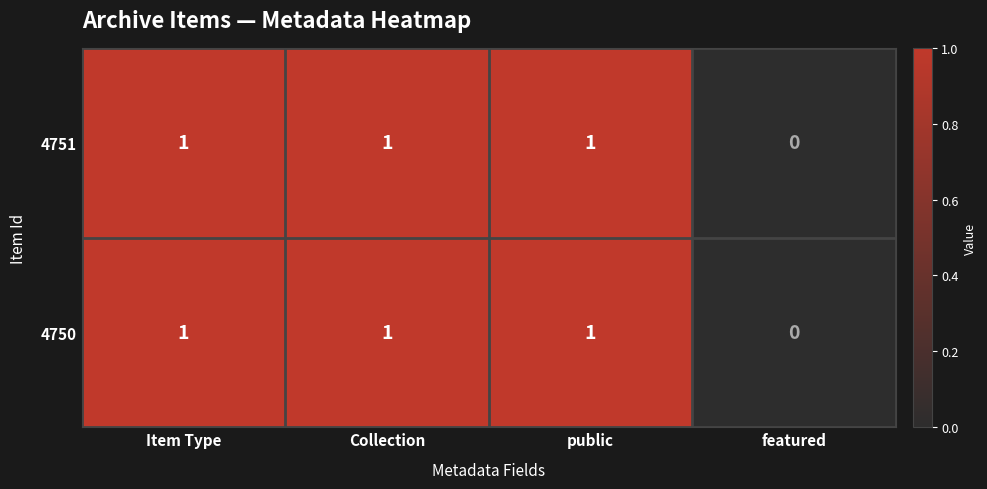

What is the sum of all 4750 values?

3